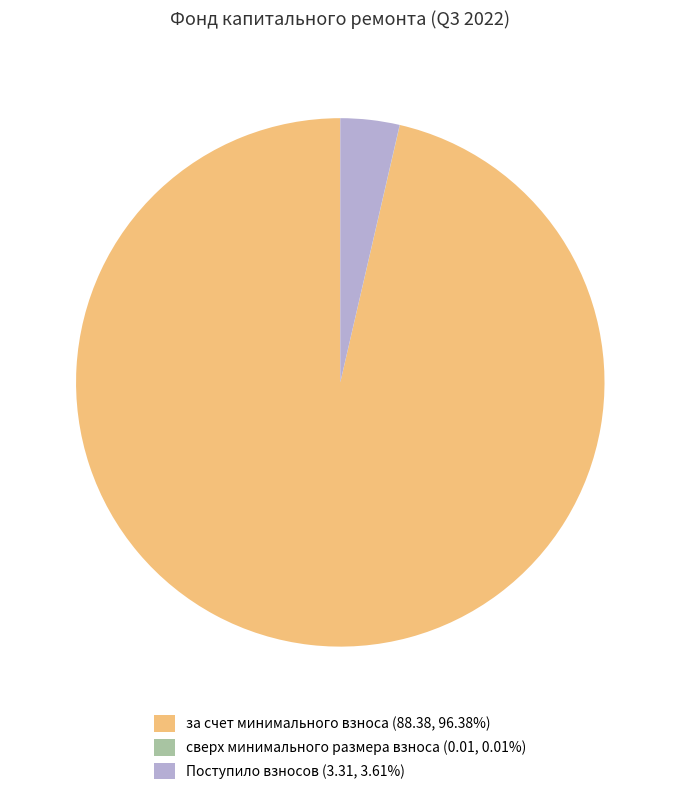

Is there any slice that represents more than half of the pie?

Yes